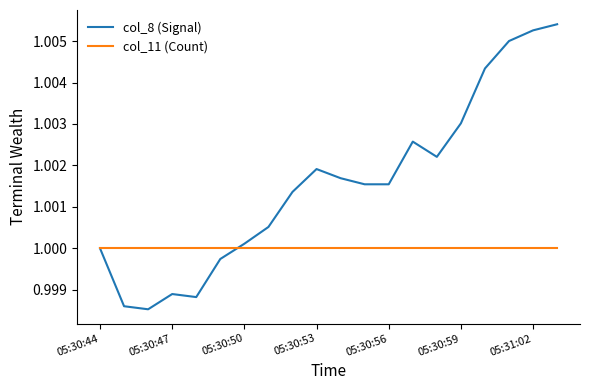

Rank the series by their average value, from highest to lowest.

col_8 (Signal), col_11 (Count)